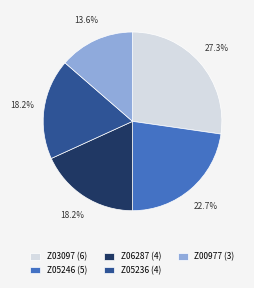

What percentage is NOT represented by Z05246 (5)?

77.3%